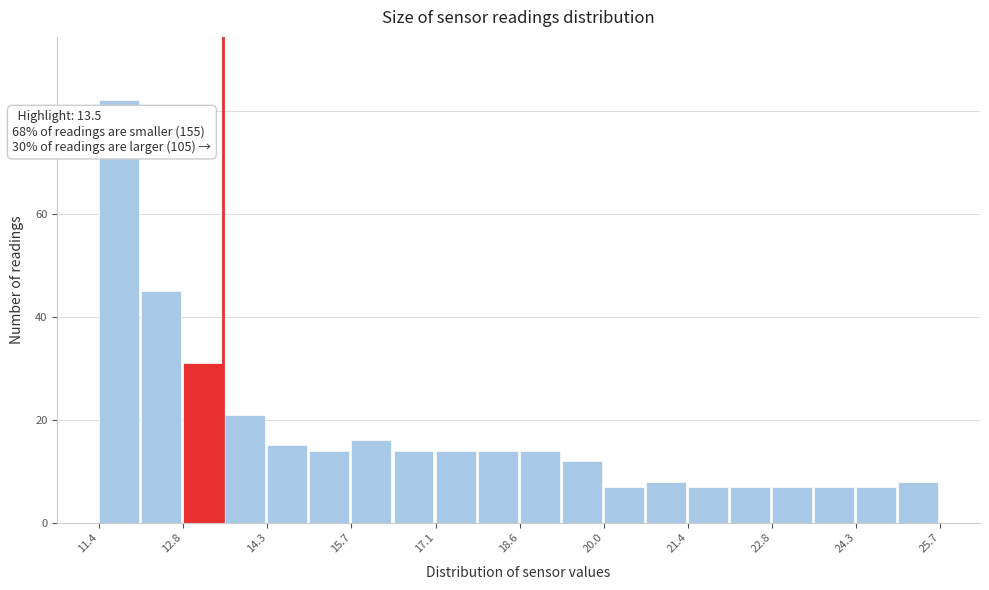

Read against the x-axis, roughly where is the centre of the tallest bar?

11.8